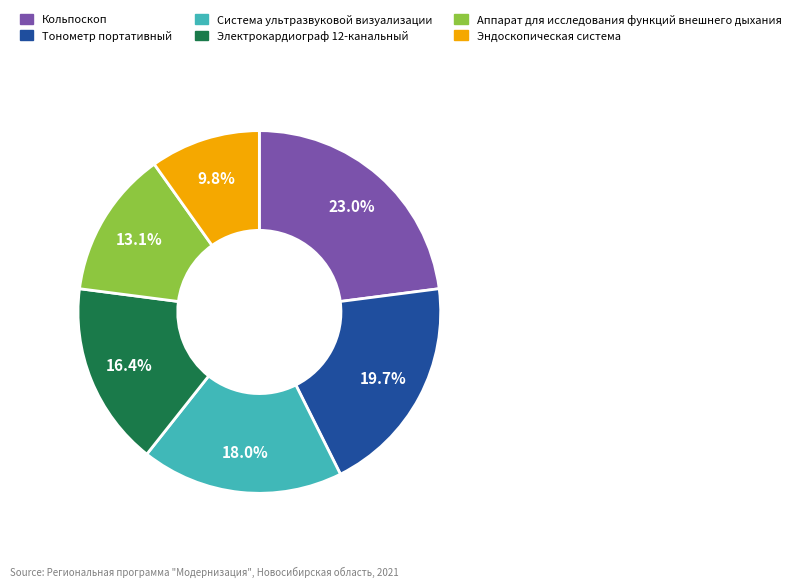

Does Система ультразвуковой визуализации account for over 50% of the chart?

No